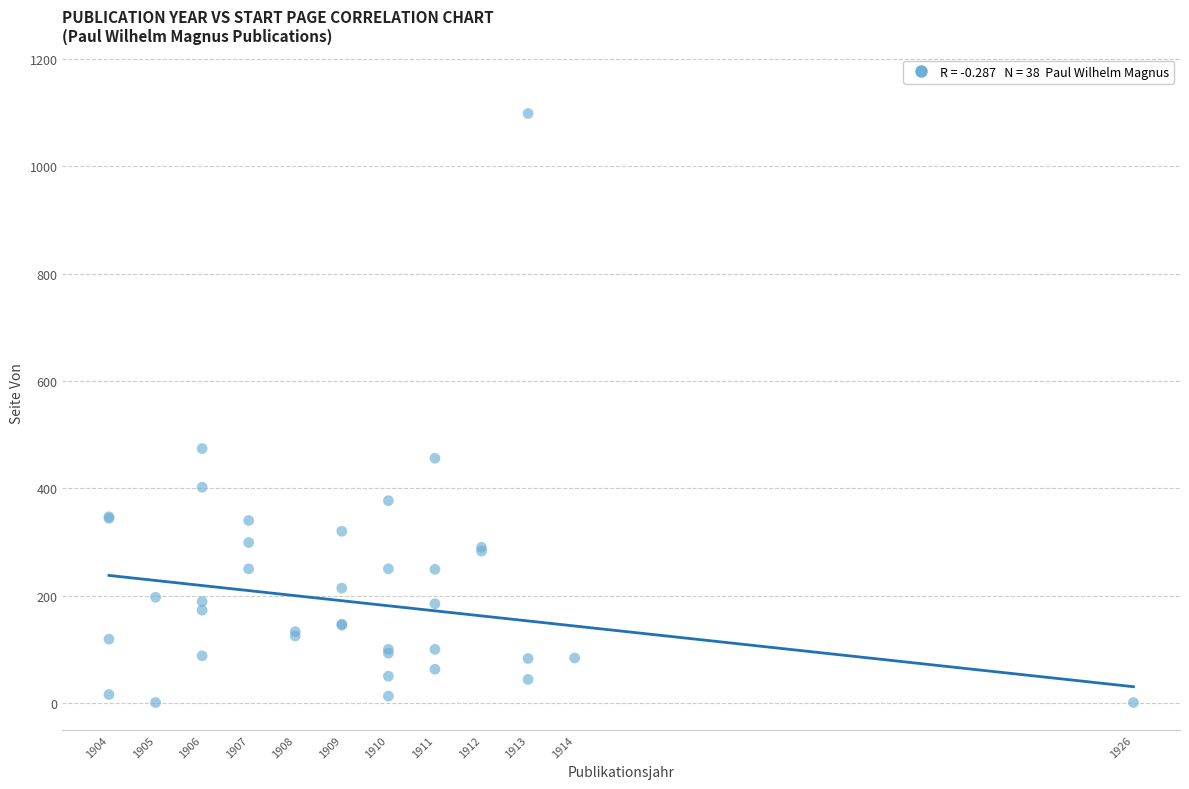

What Y value in the scatter plot is closest to 549?

474